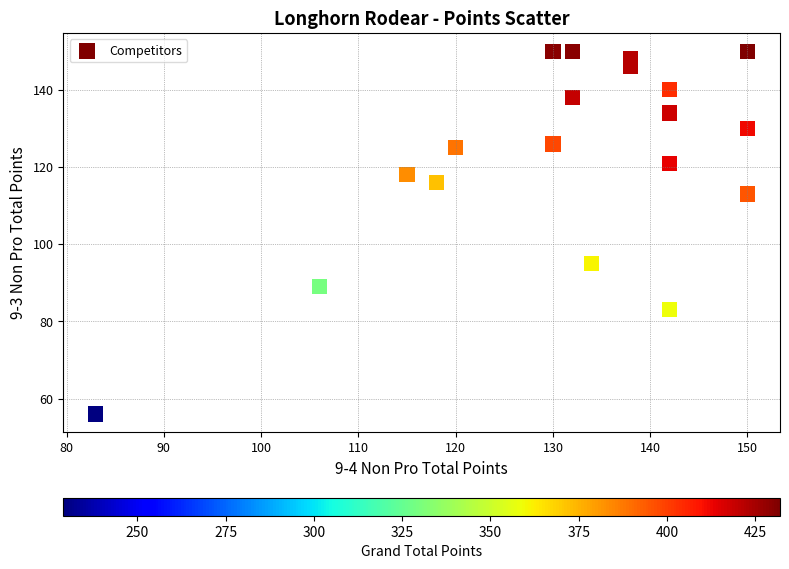

What Y value in the scatter plot is closest to 103?

95